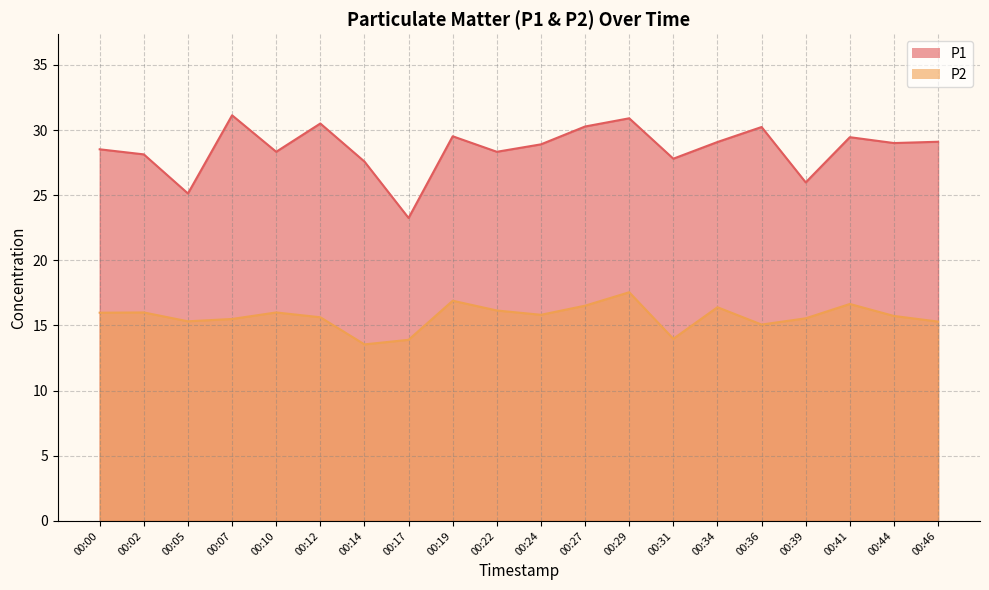

At which category does the chart reach its minimum across all series?

00:14